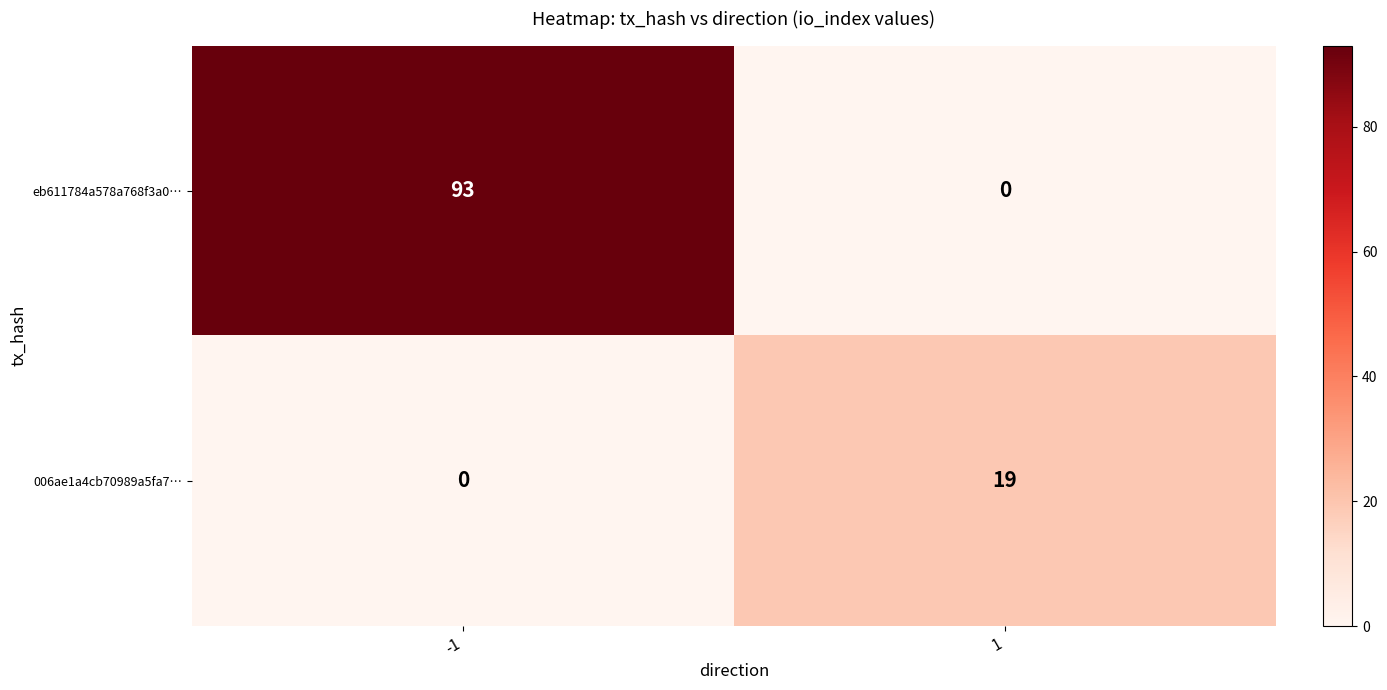

What is the spread (max minus min) of values at 1?

19